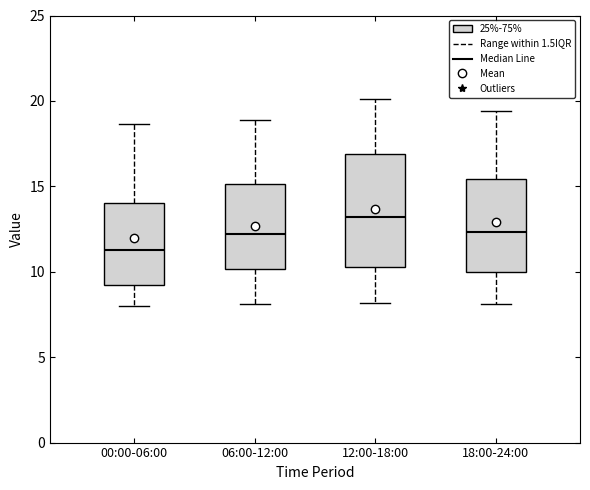

Comparing the boxes themselves (not the whiskers), which one is the tallest?

12:00-18:00